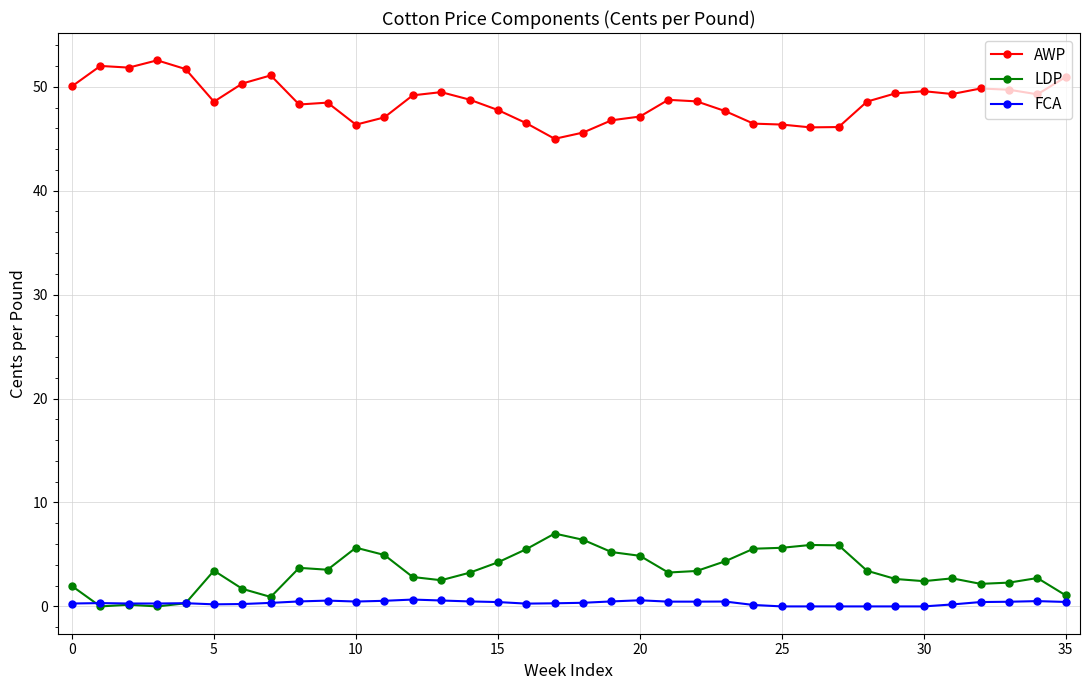

True or false: AWP and LDP intersect in this chart.

False